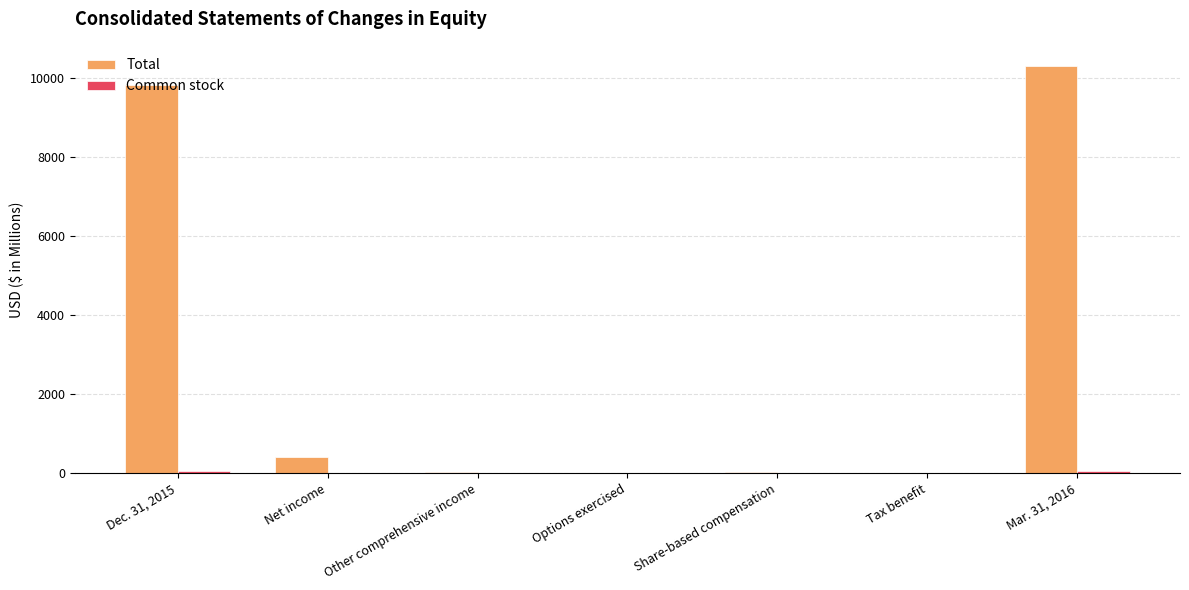

At which label is Total closest to 5147?

Dec. 31, 2015